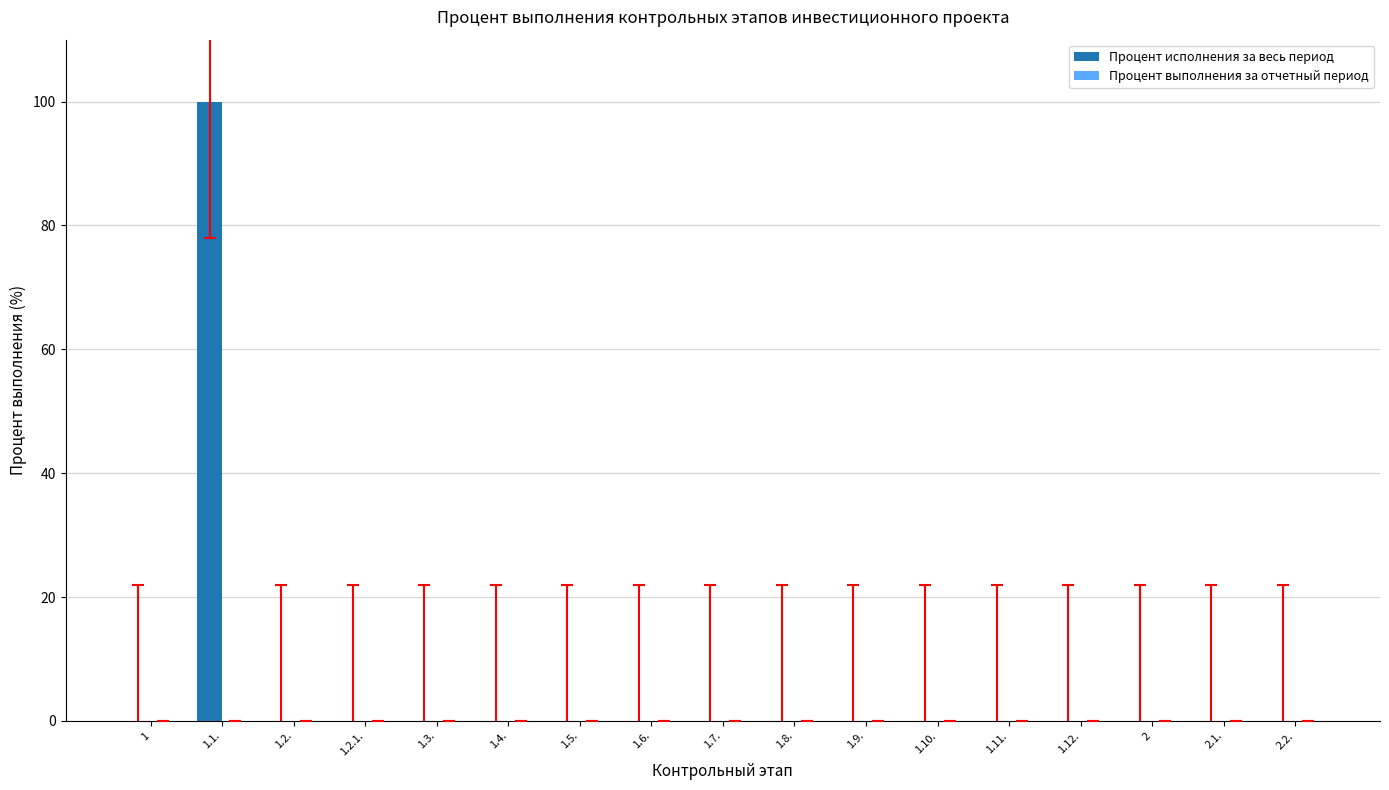

Which label corresponds to the largest value in the chart?

1.1.